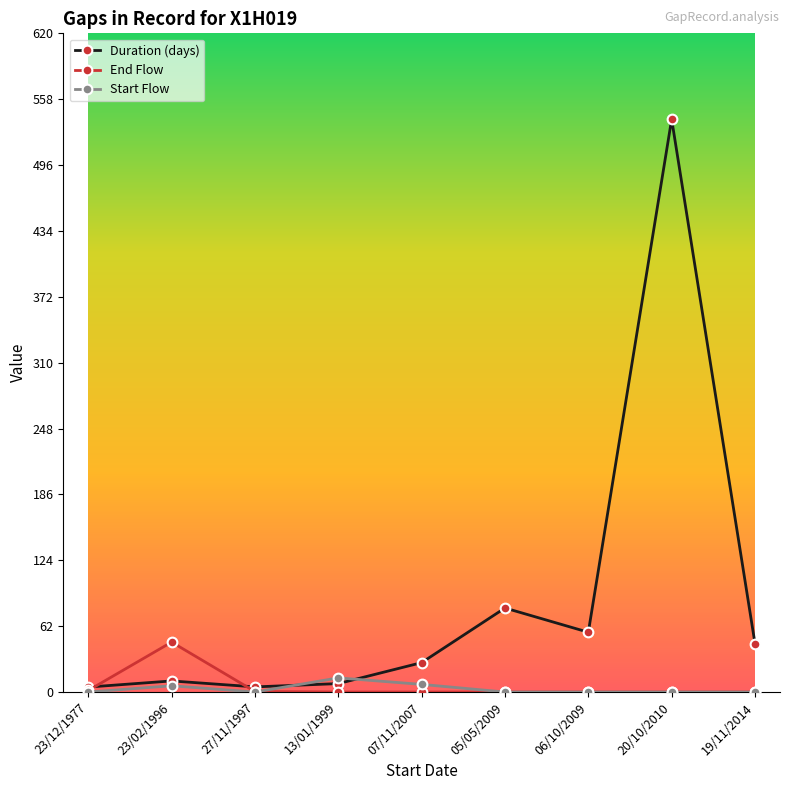

What is the maximum value for Duration (days)?

539.3